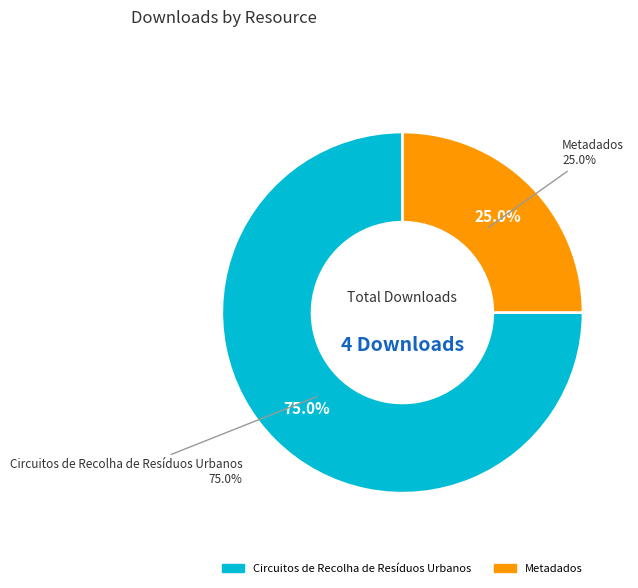

Which category has the smallest portion of the pie?

Metadados